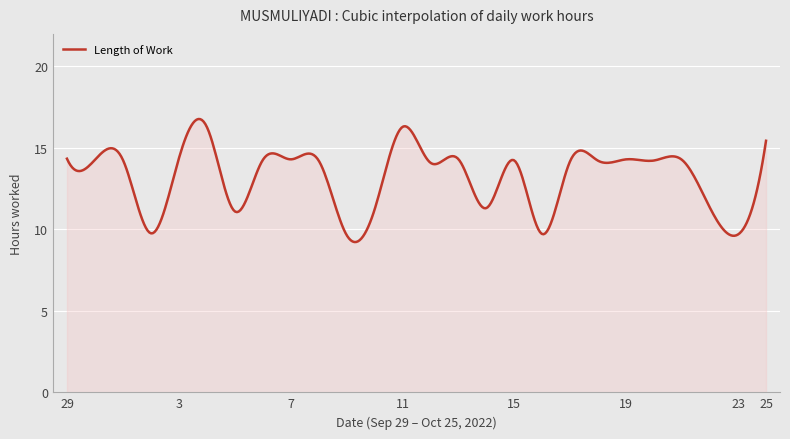

What is the smallest value displayed?

9.2